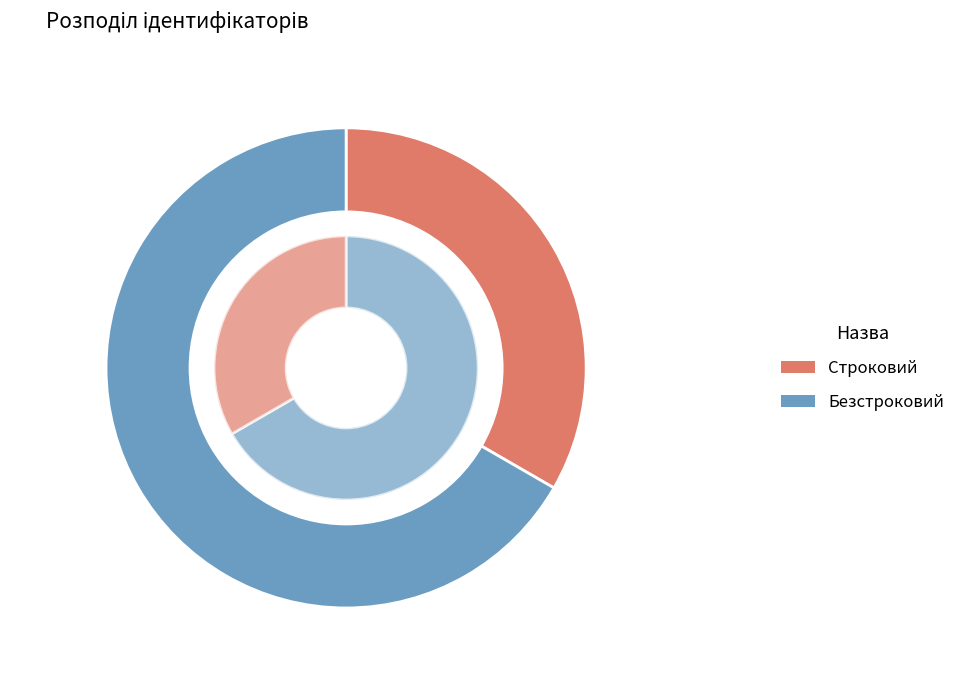

To the nearest percent, what portion does Строковий represent?

33%